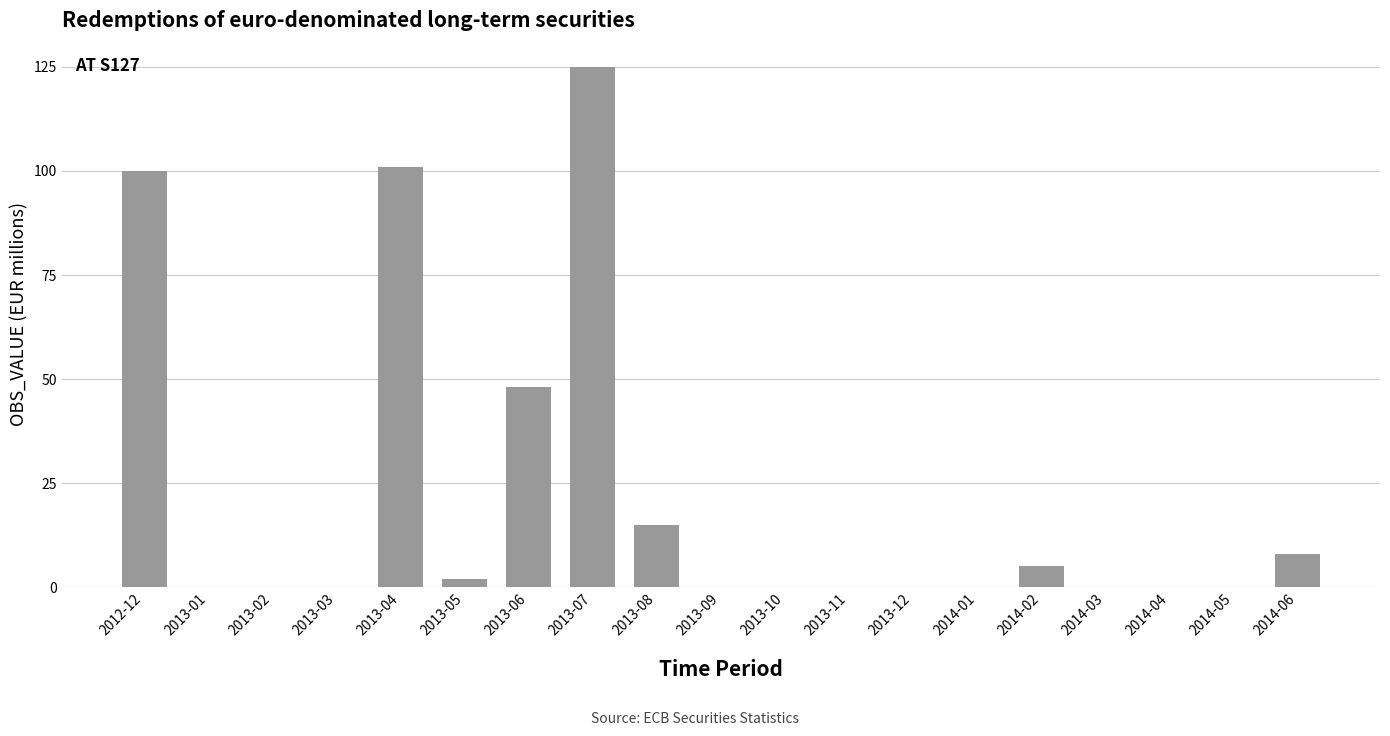

What is the ratio of the value at 2013-08 to the value at 2014-02?

3.0